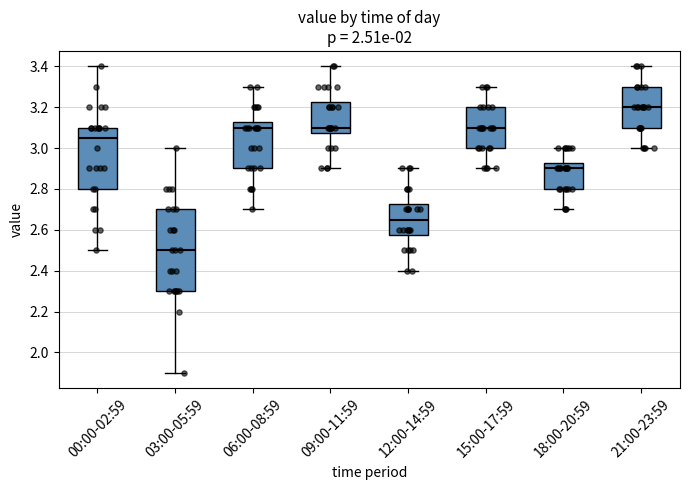

Reading left to right, transcribe this box plot: for each box, give where its median line is, the range the box spans, and where its two whiskers end, as read against the y-axis. The values are not printed on the chart, so give them approximately, as read against the axis.

00:00-02:59: median 3.06, box 2.80 to 3.10, whiskers 2.50 to 3.40
03:00-05:59: median 2.50, box 2.30 to 2.70, whiskers 1.90 to 3.00
06:00-08:59: median 3.10, box 2.90 to 3.12, whiskers 2.70 to 3.30
09:00-11:59: median 3.10, box 3.08 to 3.22, whiskers 2.90 to 3.40
12:00-14:59: median 2.66, box 2.58 to 2.72, whiskers 2.40 to 2.90
15:00-17:59: median 3.10, box 3.00 to 3.20, whiskers 2.90 to 3.30
18:00-20:59: median 2.90, box 2.80 to 2.92, whiskers 2.70 to 3.00
21:00-23:59: median 3.20, box 3.10 to 3.30, whiskers 3.00 to 3.40